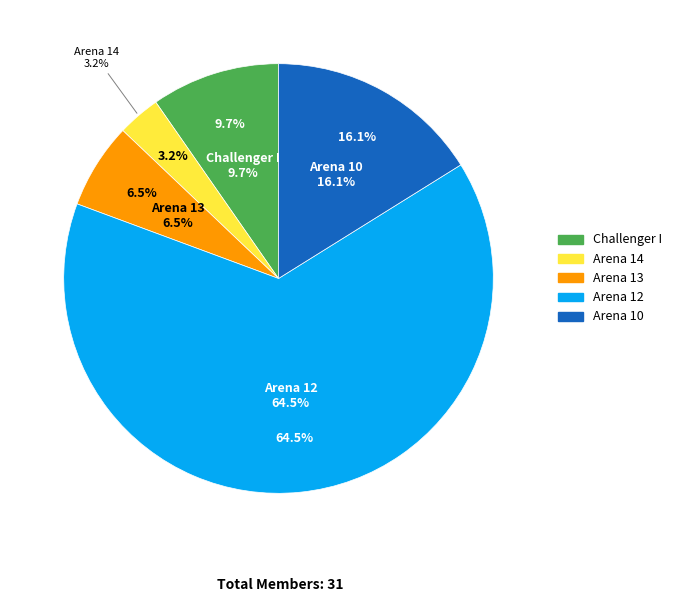

What percentage is NOT represented by Arena 14?

96.8%